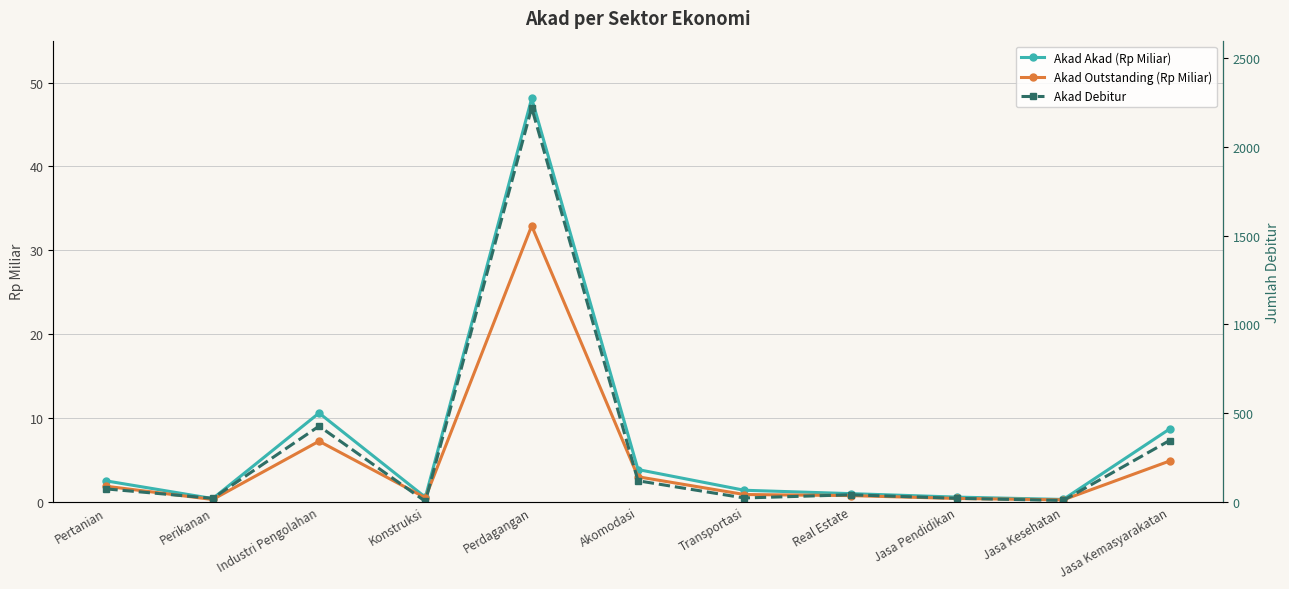

Reading left to right, extract all data points from this chart.

Akad Akad (Rp Miliar): 2.5	0.4	10.6	0.6	48.1	3.9	1.4	1.0	0.6	0.3	8.7
Akad Outstanding (Rp Miliar): 1.9	0.3	7.2	0.5	32.9	3.0	0.9	0.7	0.4	0.2	4.9
Akad Debitur: 73.0	20.0	427.0	3.0	2222.0	119.0	22.0	40.0	20.0	8.0	346.0